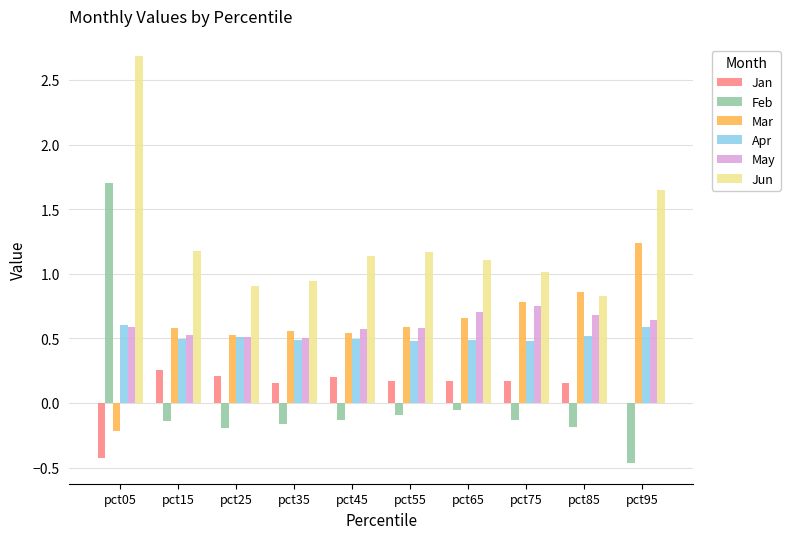

What is the sum of the Mar values at pct85 and pct15?

1.4